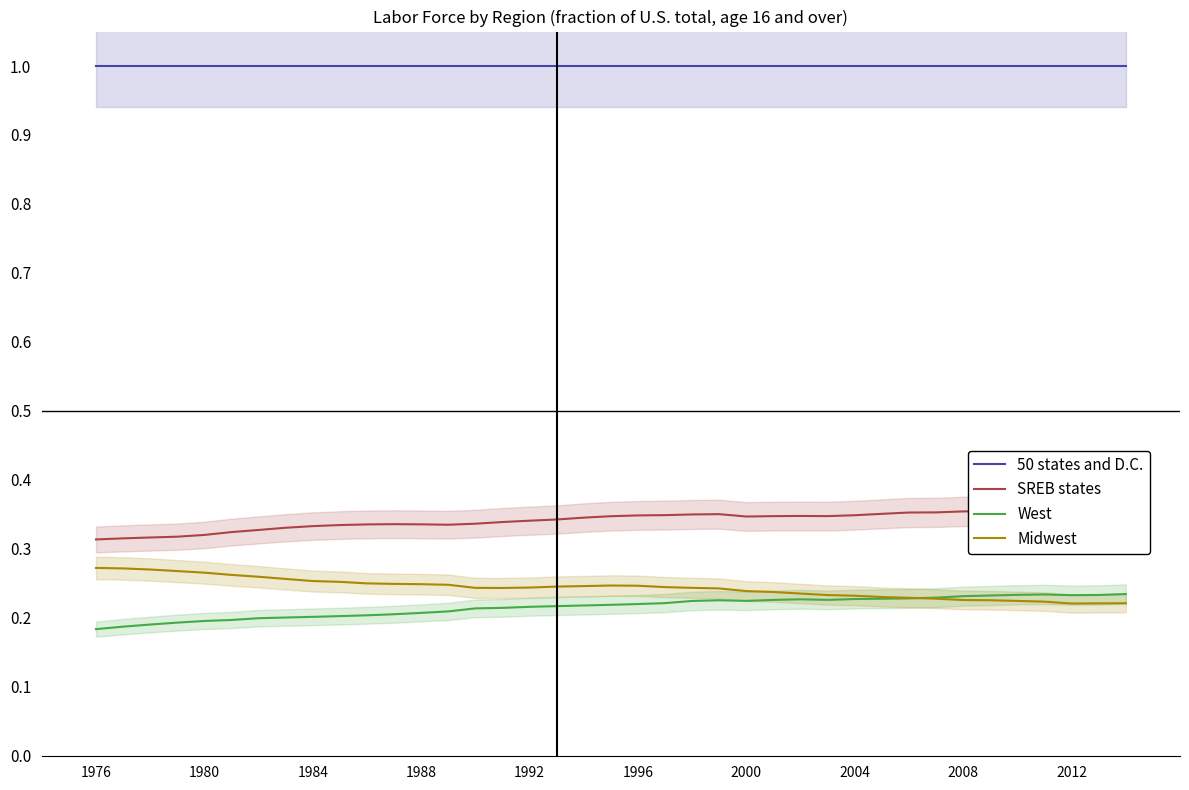

How many interior local valleys does the Midwest series have?

2